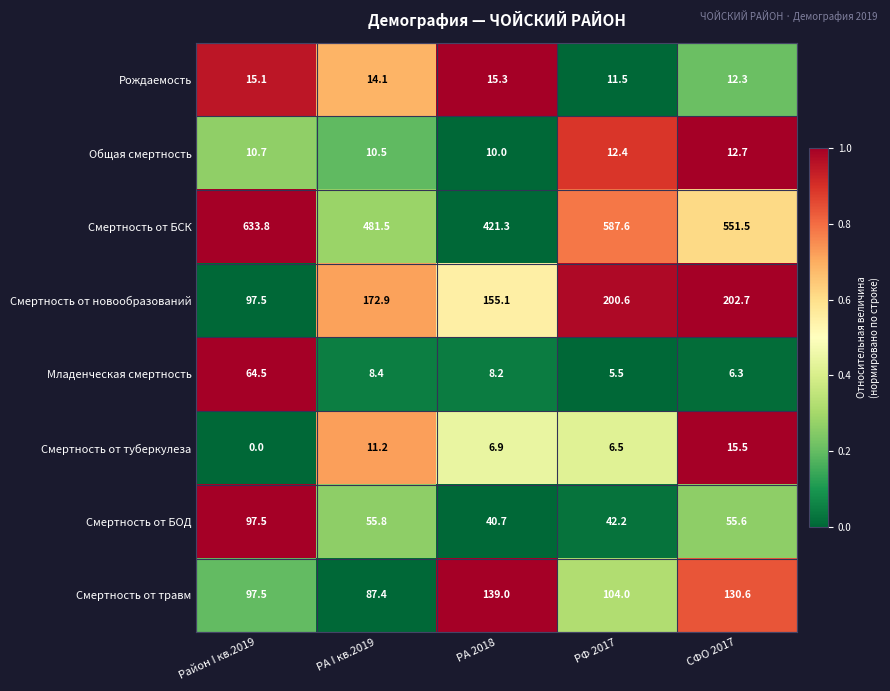

Rank the series at РФ 2017 from lowest to highest value.

Младенческая смертность, Смертность от туберкулеза, Рождаемость, Общая смертность, Смертность от БОД, Смертность от травм, Смертность от новообразований, Смертность от БСК